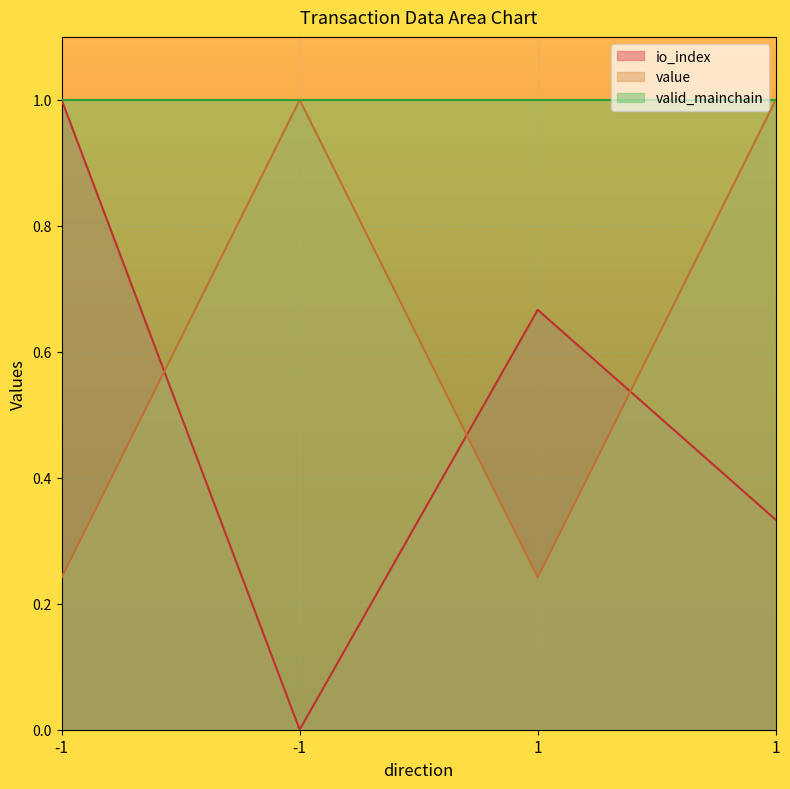

Count the number of categories in the chart.

4